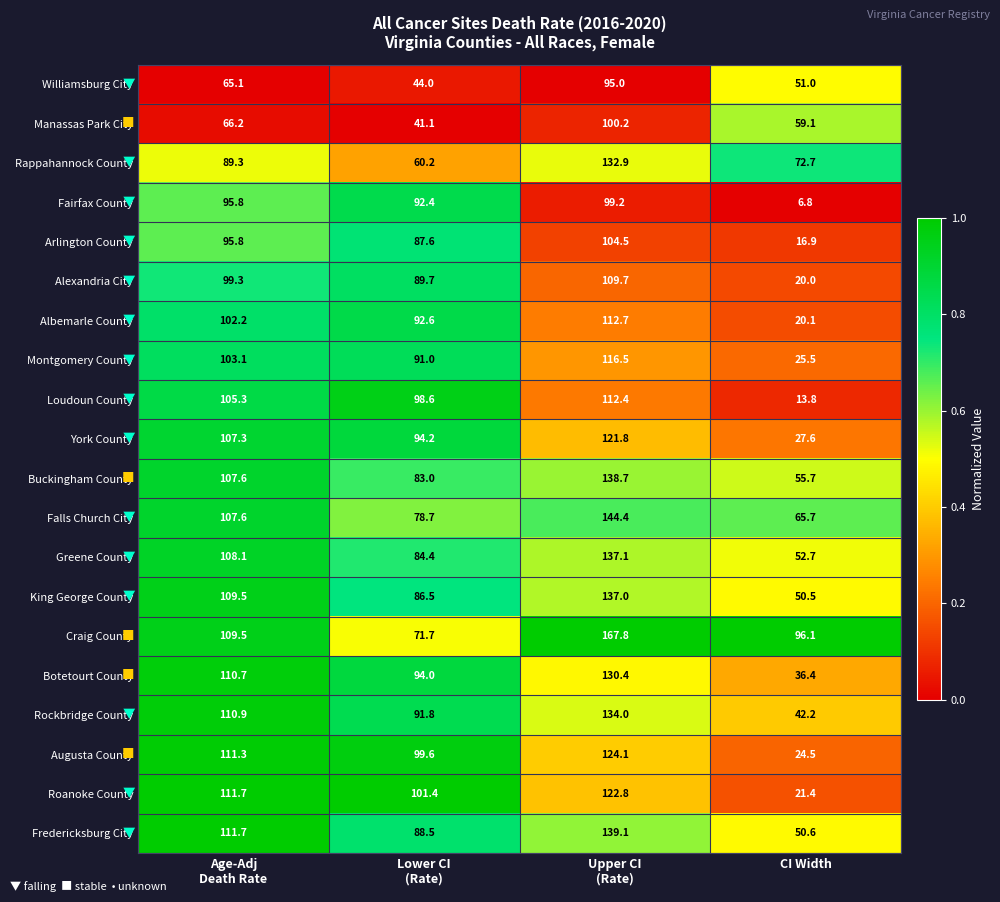

What is the lowest value of the Fairfax County series?

6.8